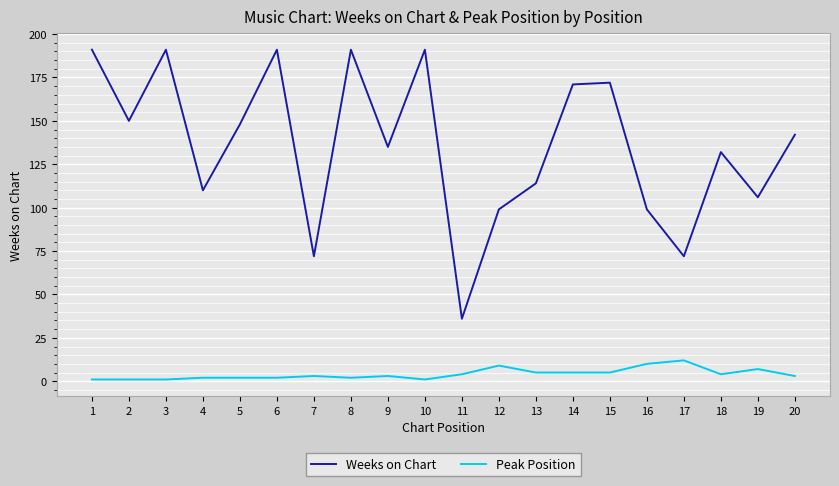

Reading right to left, what are all the values shown in this chart?

Weeks on Chart: 20=142	19=106	18=132	17=72	16=99	15=172	14=171	13=114	12=99	11=36	10=191	9=135	8=191	7=72	6=191	5=148	4=110	3=191	2=150	1=191
Peak Position: 20=3	19=7	18=4	17=12	16=10	15=5	14=5	13=5	12=9	11=4	10=1	9=3	8=2	7=3	6=2	5=2	4=2	3=1	2=1	1=1